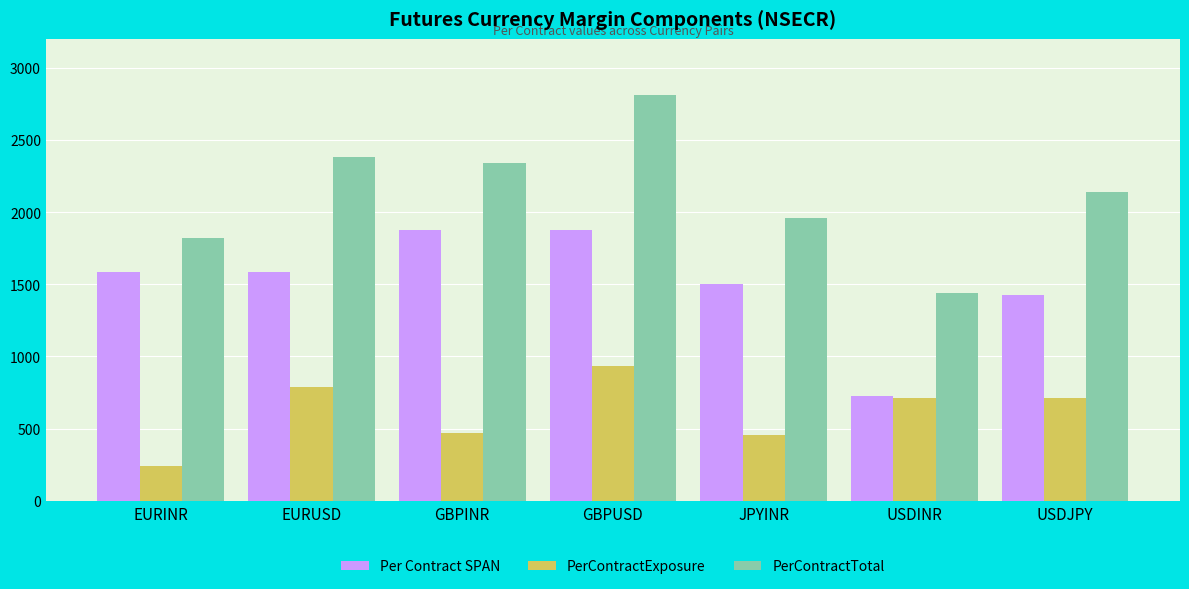

Between GBPUSD and USDINR, which series saw the biggest shift?

PerContractTotal